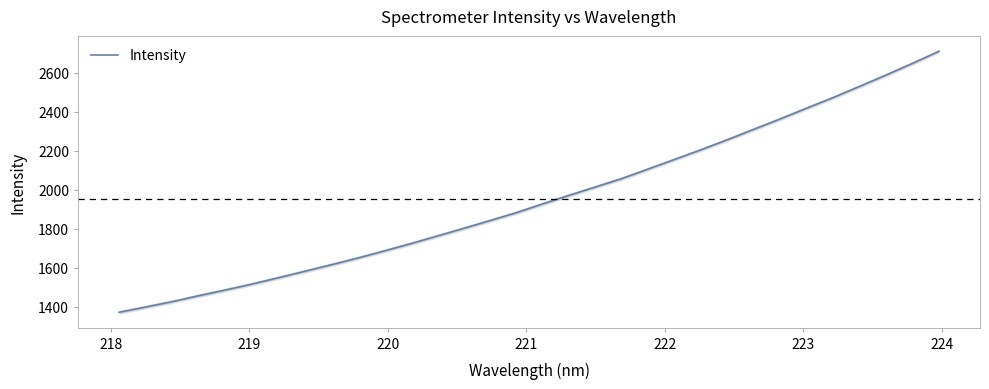

Reading left to right, transcribe all the data shown in this chart.

1371.0	1398.0	1425.4	1455.8	1484.8	1515.2	1547.7	1580.9	1614.4	1648.6	1685.2	1722.3	1761.5	1800.8	1841.0	1881.5	1926.8	1970.7	2013.9	2057.0	2106.0	2155.6	2204.9	2256.7	2310.2	2363.5	2418.6	2472.9	2530.1	2588.3	2648.1	2710.1